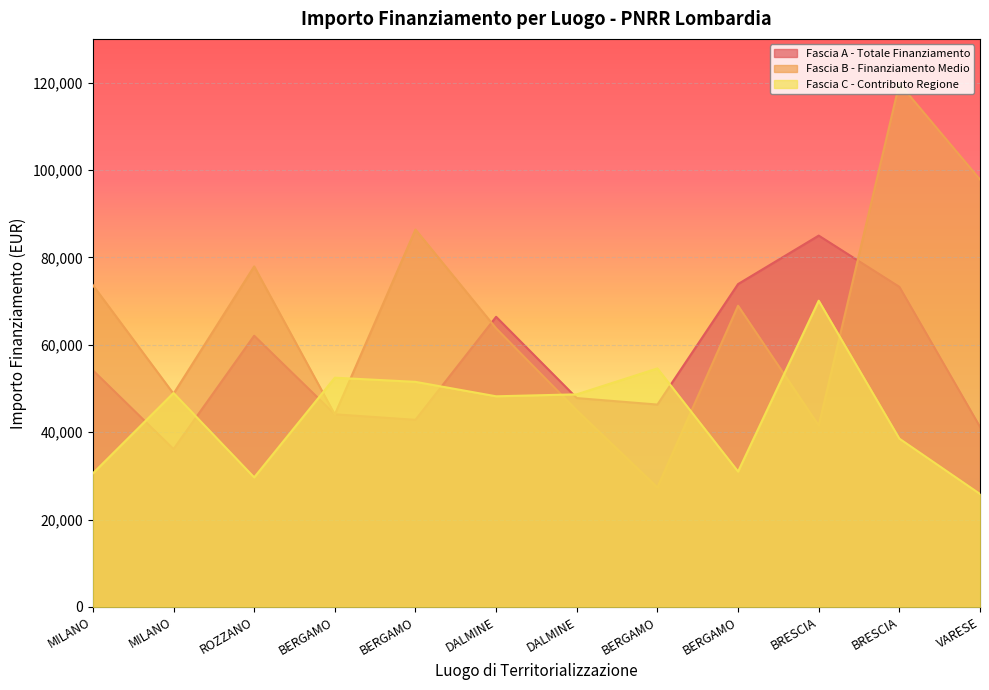

Which series has the largest total across all categories?

Fascia B - Finanziamento Medio